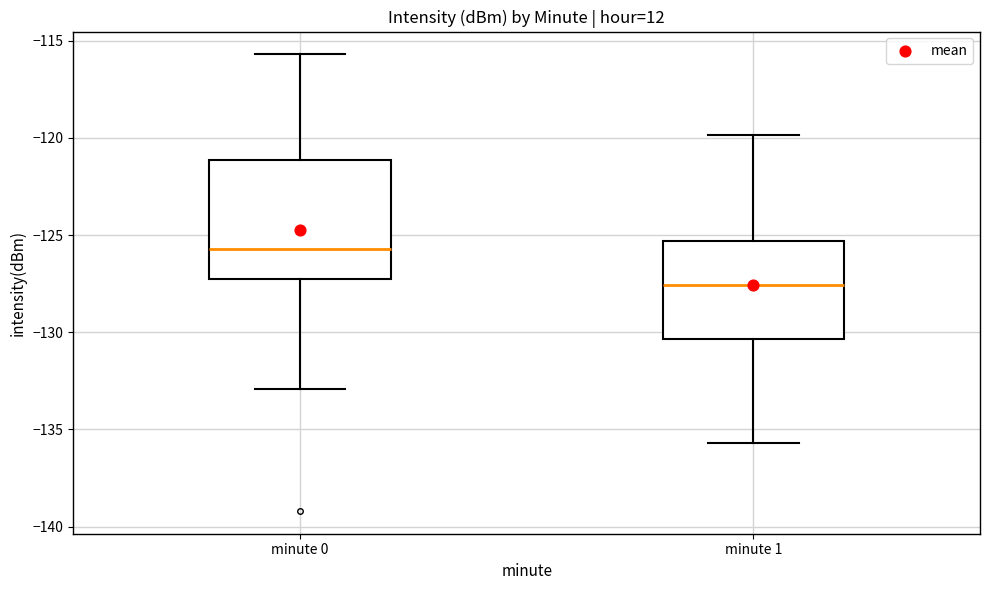

Where is the upper edge of the box for minute 1 on the y-axis? The values are not printed on the chart, so give them approximately, as read against the axis.

-125.5